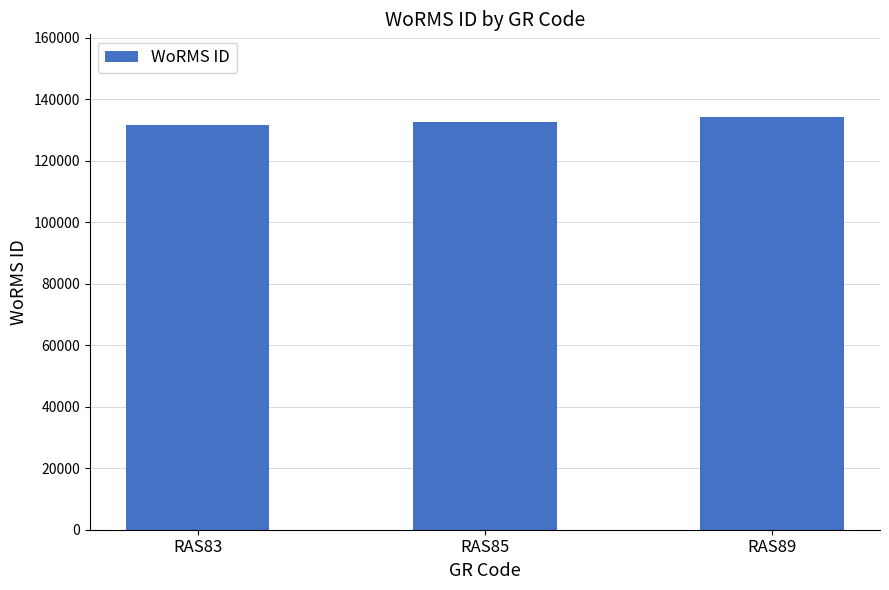

What is the average value?

132918